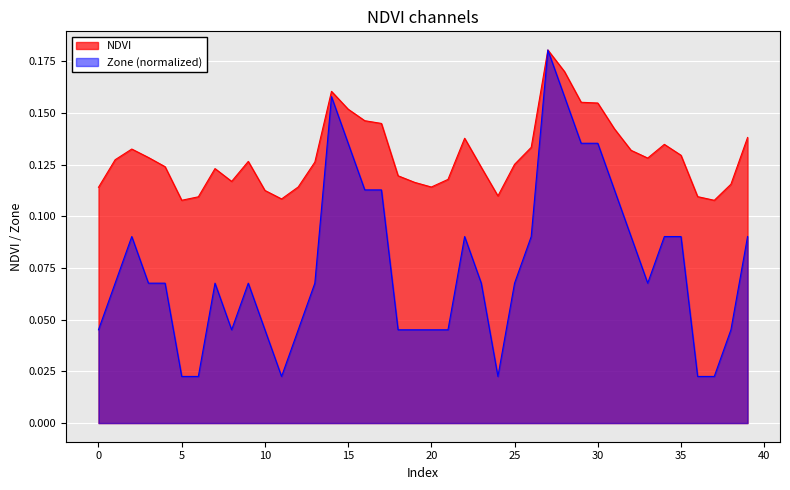

What is the value of the Zone point at the 16th from the left?

0.1